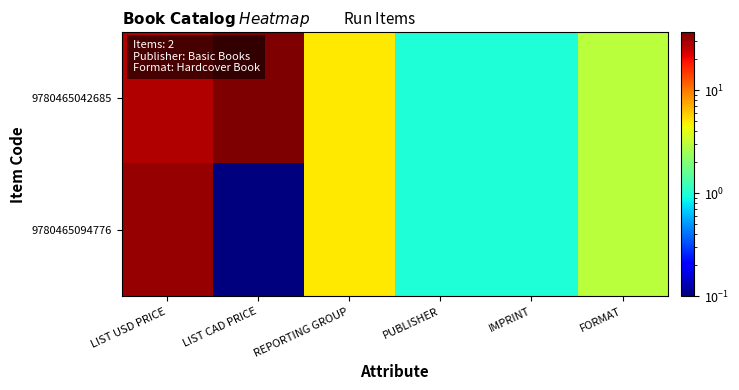

Which series has the largest total across all categories?

9780465042685